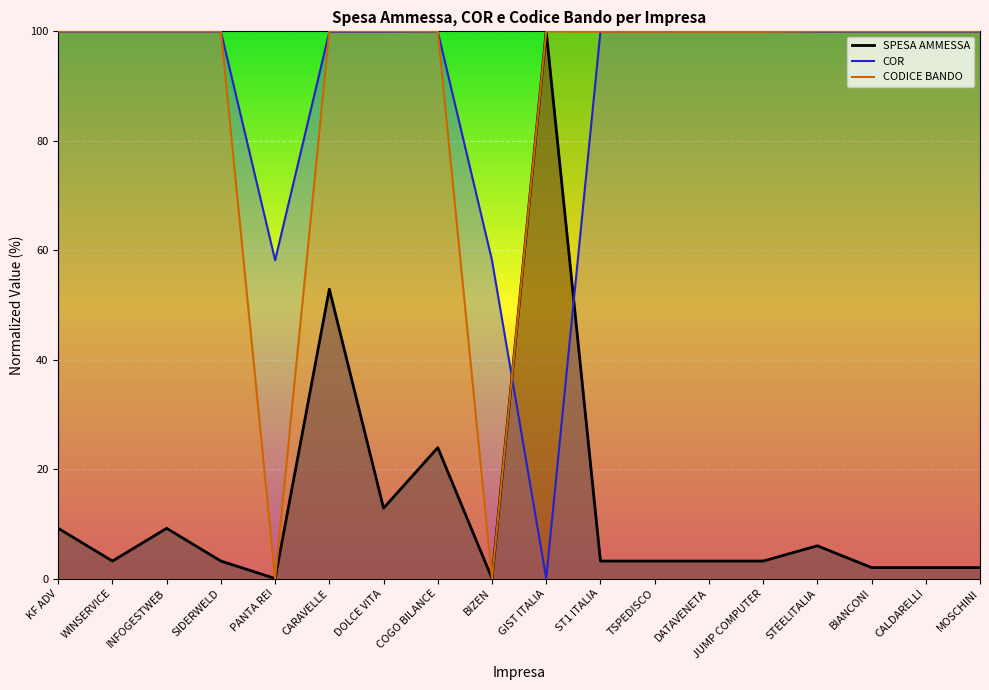

What is the spread (max minus min) of values at CALDARELLI?

98.0